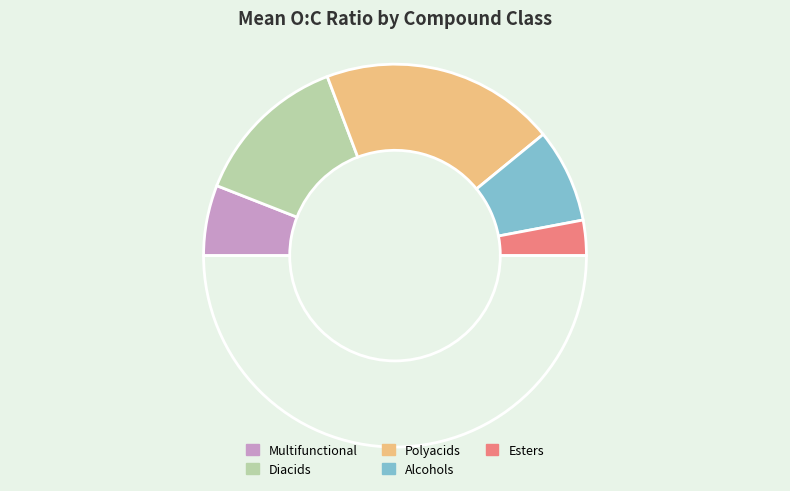

To the nearest percent, what is the average slice percentage?

20%